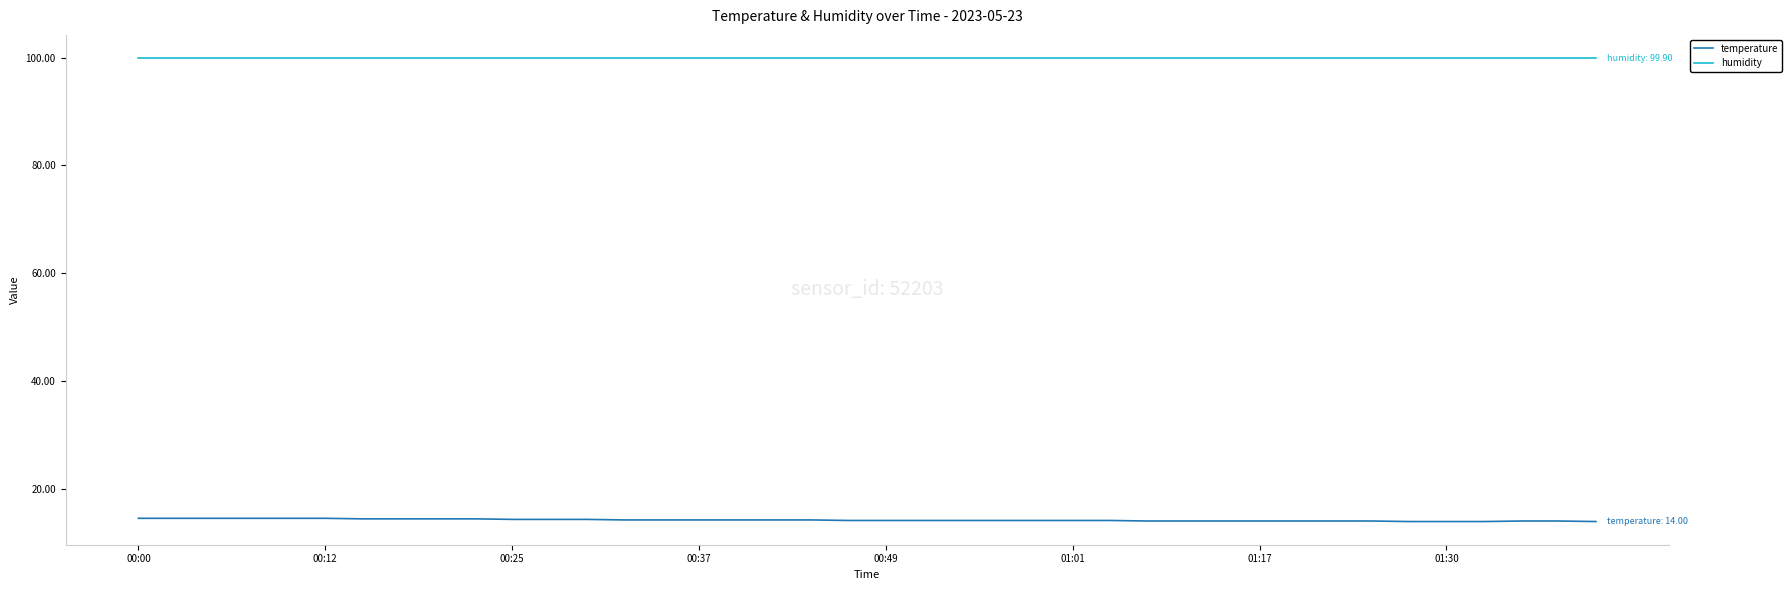

True or false: temperature and humidity cross at least once.

False